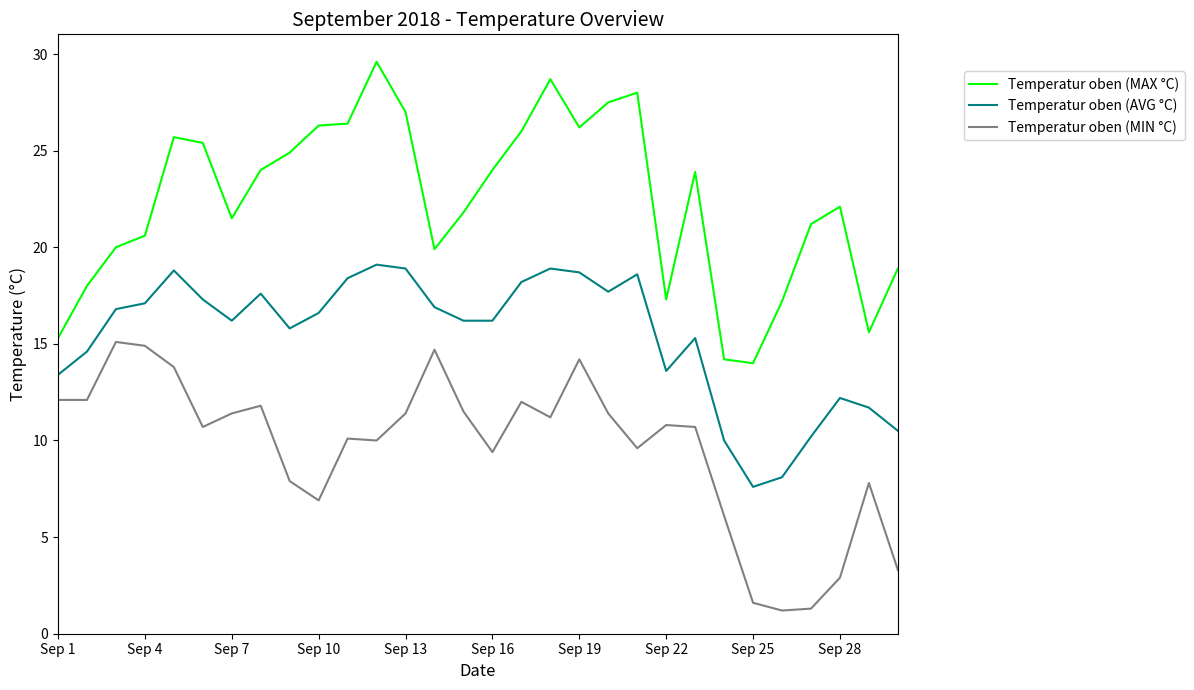

What is the lowest value of the Temperatur oben (AVG °C) series?

7.6